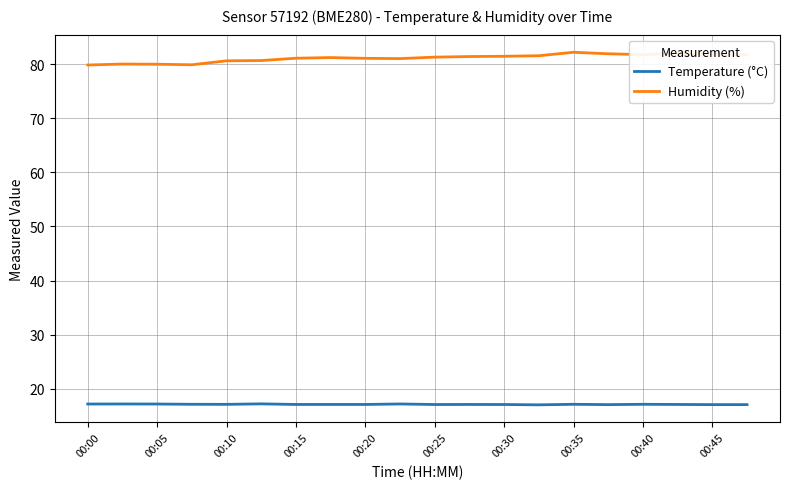

Which series has the largest total across all categories?

Humidity (%)